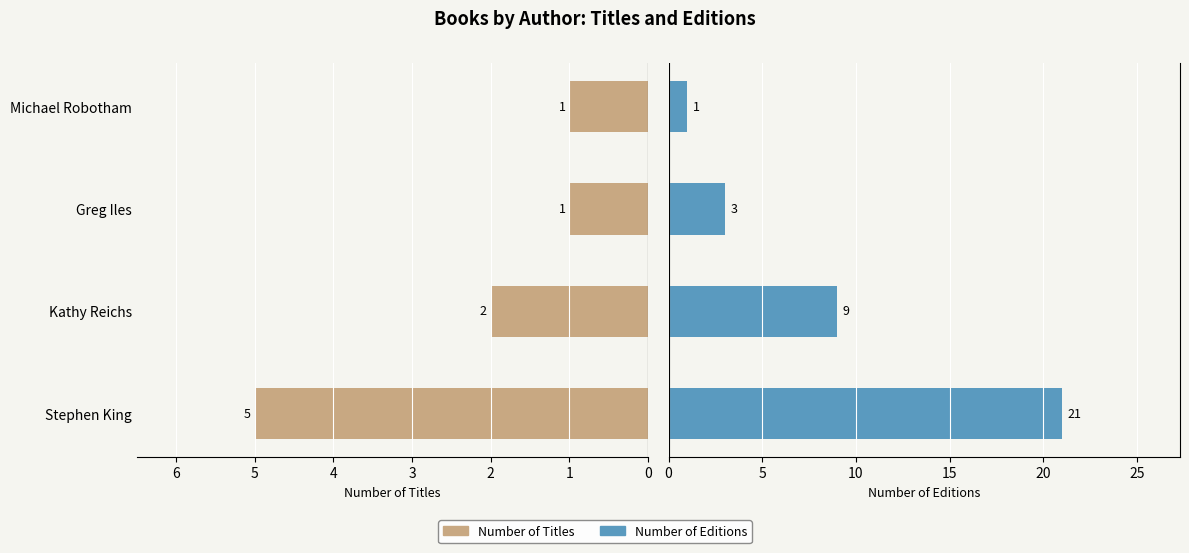

What is the difference between the highest and lowest values at Kathy Reichs?

7